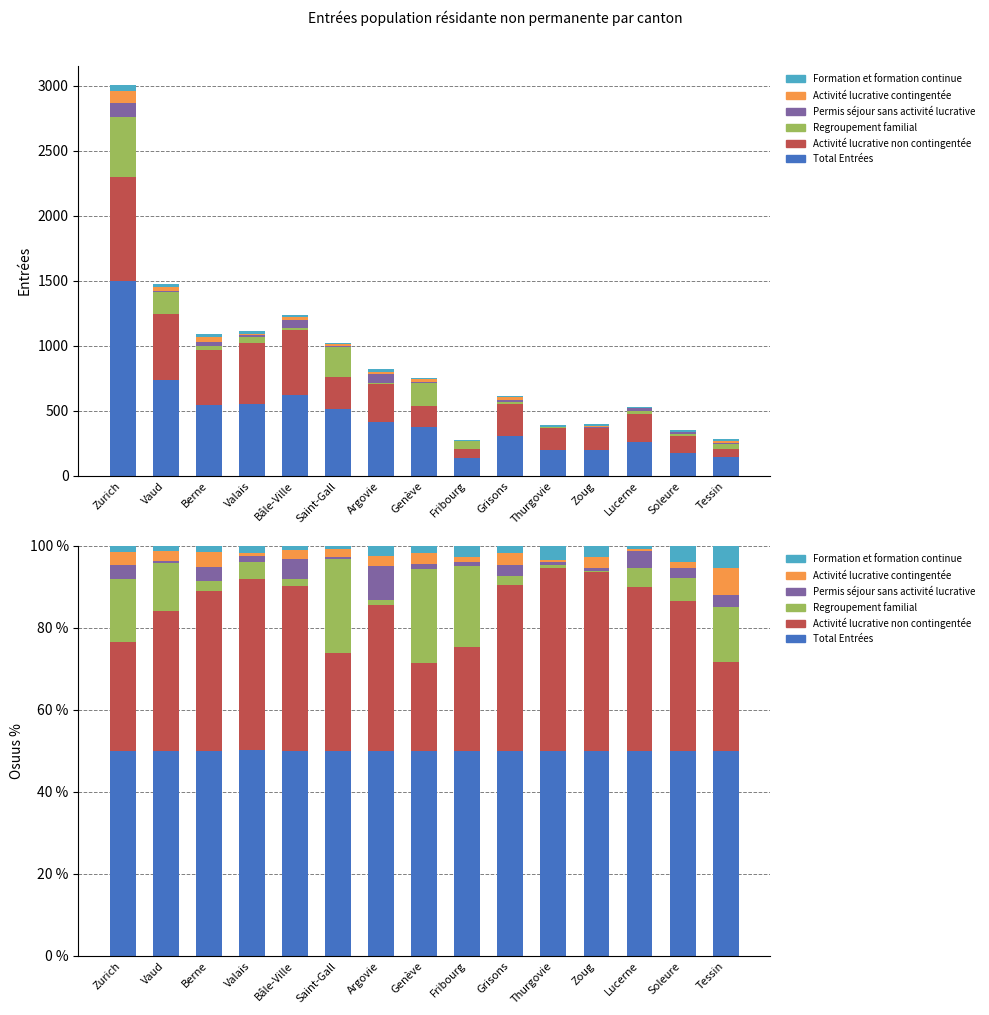

What is the spread (max minus min) of values at Tessin?

47.2